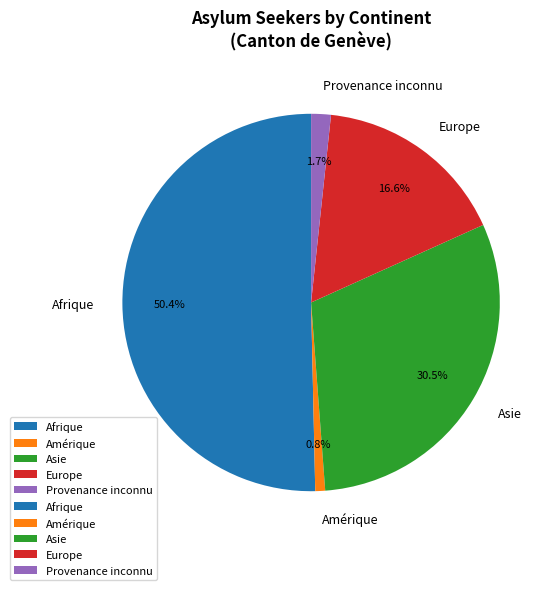

Which category has the biggest portion of the pie?

Afrique